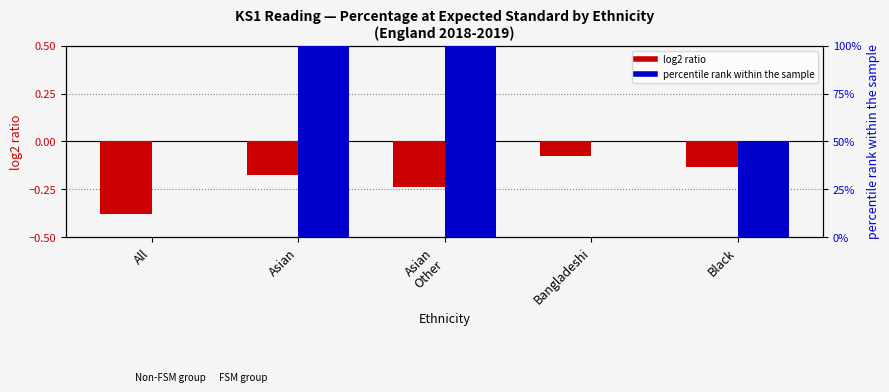

What is the difference between the percentile rank within sample values at Bangladeshi and Asian
Other?

100.0